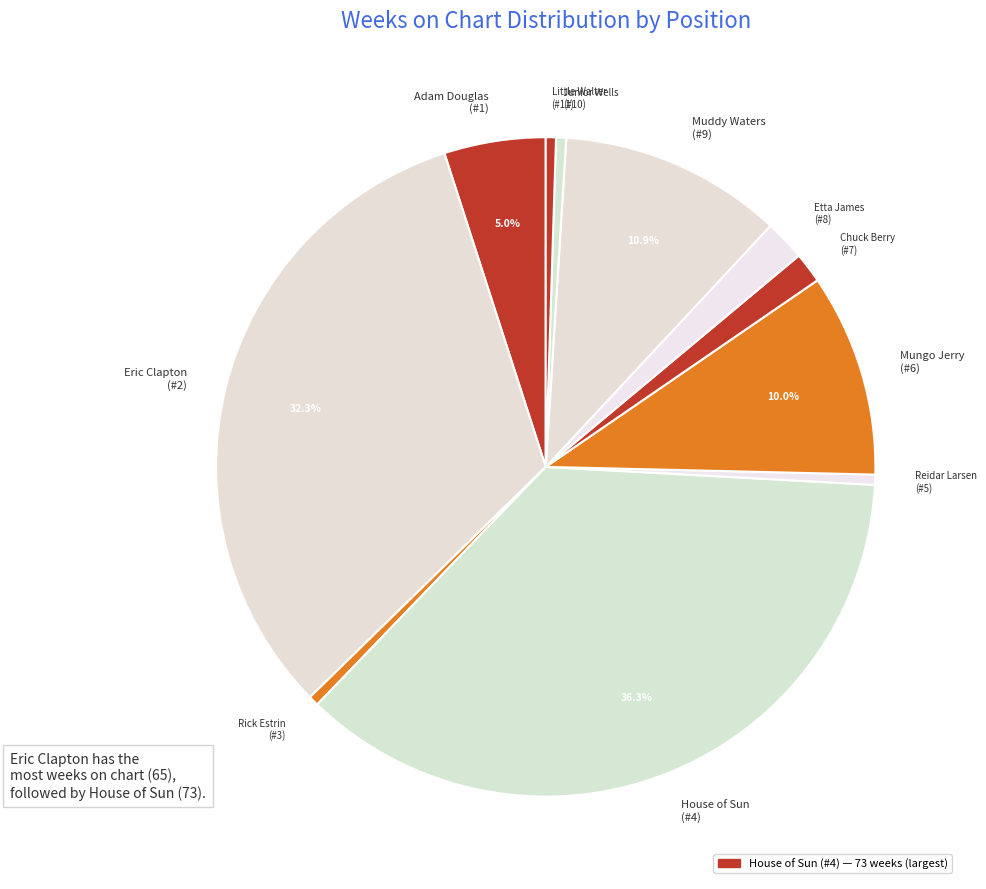

Do Chuck Berry (#7) and Etta James (#8) together represent more than half of the pie?

No